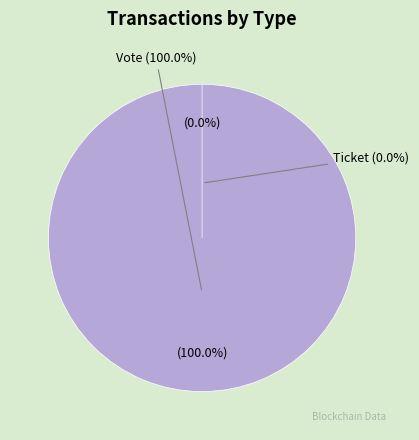

How many slices are in this pie chart?

2